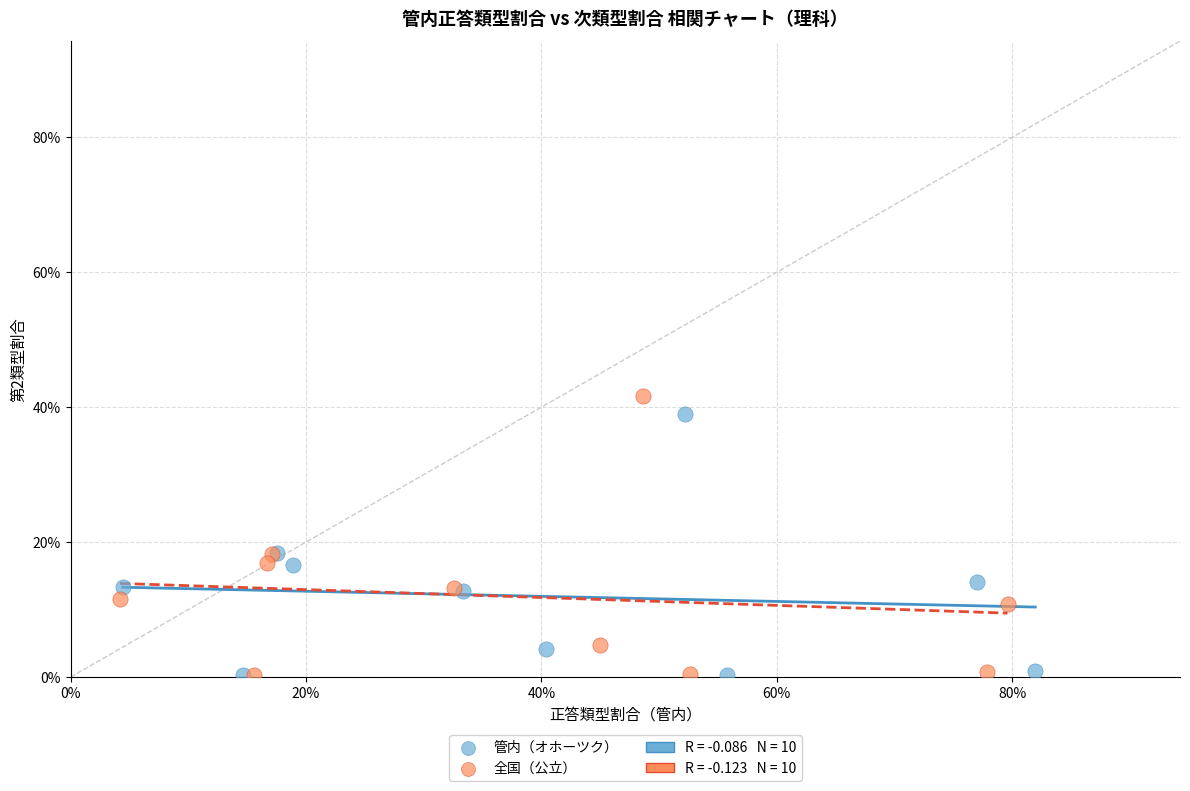

Which series has the largest Y range (max minus min)?

全国（公立）